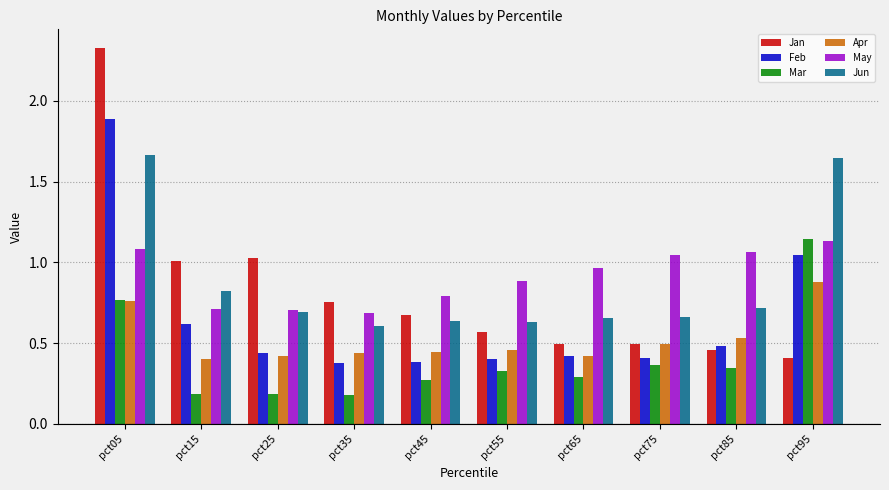

True or false: Feb has a value of 0.7 at pct05.

False